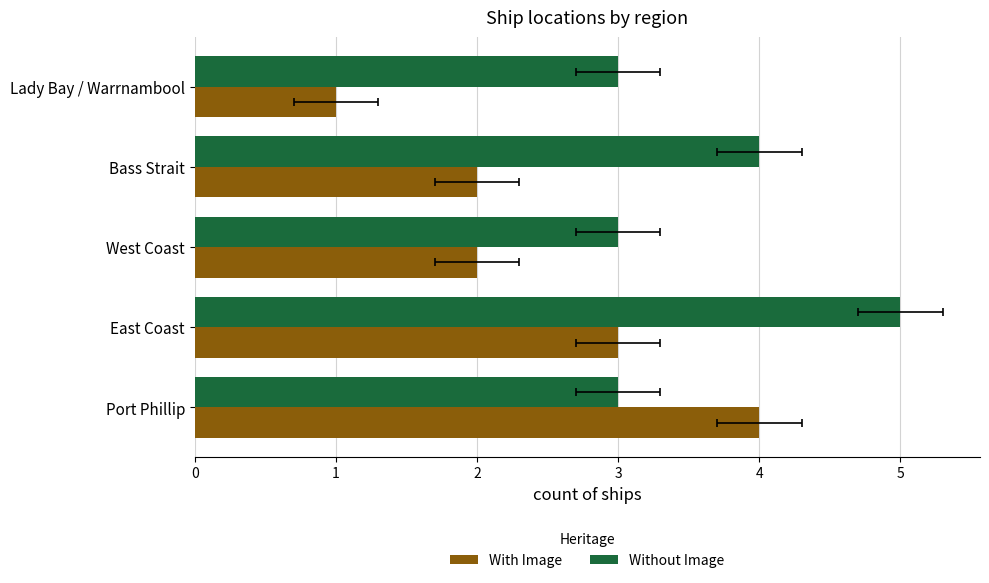

What is the total value across all series at Port Phillip?

7